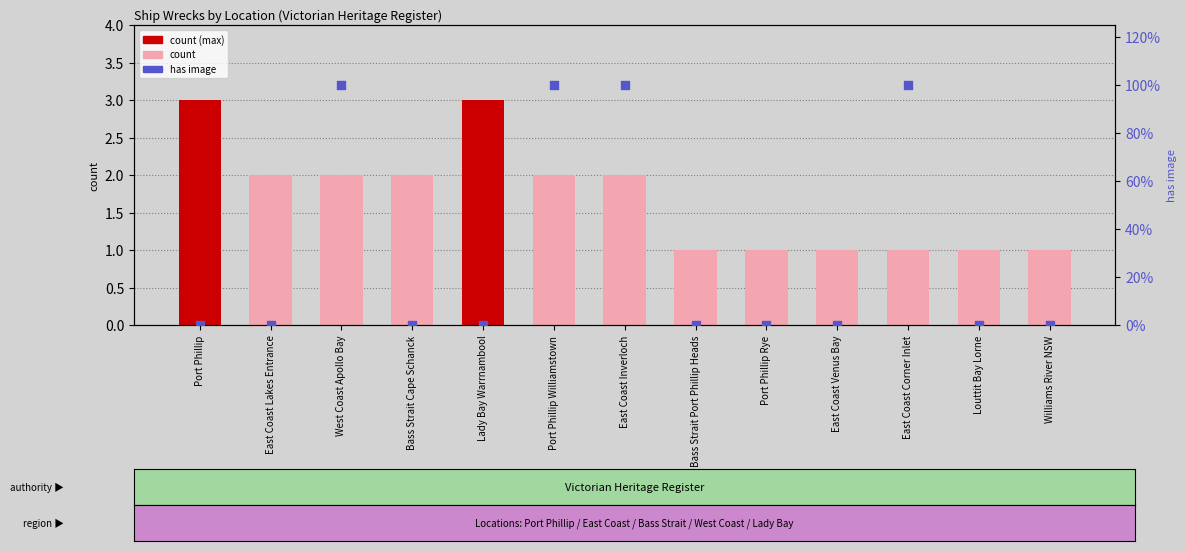

Is the value of has image (% scaled) at Bass Strait Cape Schanck greater than the value of count at Bass Strait Cape Schanck?

No